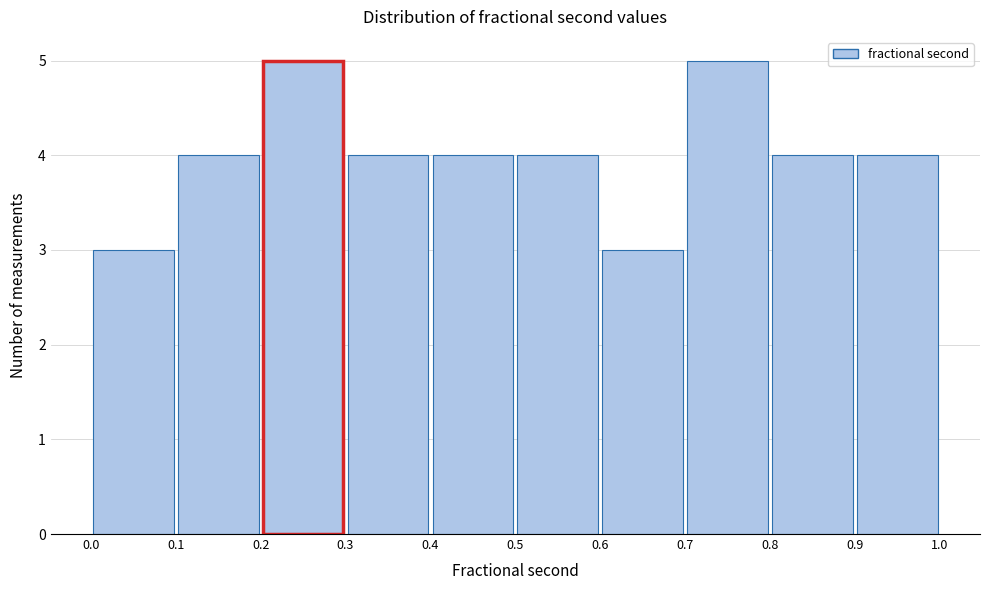

Reading left to right, transcribe this chart: for each bar, give the range it covers on the x-axis and its height. The values are not printed on the chart, so give them approximately, as read against the axis.

0.0 to 0.1: 3
0.1 to 0.2: 4
0.2 to 0.3: 5
0.3 to 0.4: 4
0.4 to 0.5: 4
0.5 to 0.6: 4
0.6 to 0.7: 3
0.7 to 0.8: 5
0.8 to 0.9: 4
0.9 to 1.0: 4